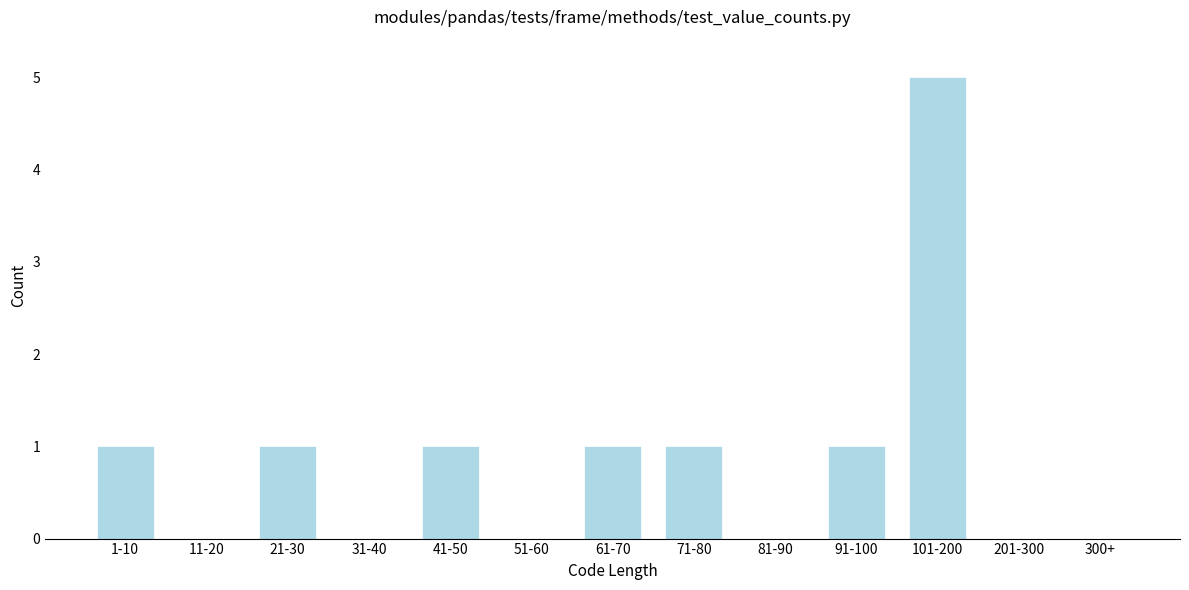

Reading right to left, transcribe all the data shown in this chart.

300+=0	201-300=0	101-200=5	91-100=1	81-90=0	71-80=1	61-70=1	51-60=0	41-50=1	31-40=0	21-30=1	11-20=0	1-10=1